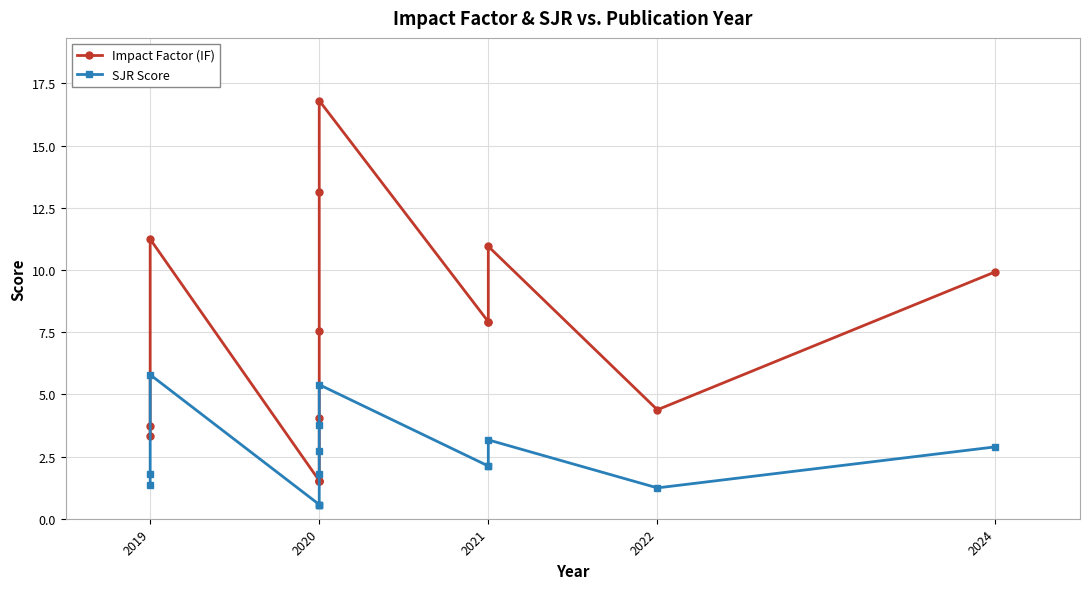

Between 2020 and 2021, which series saw the biggest shift?

Impact Factor (IF)